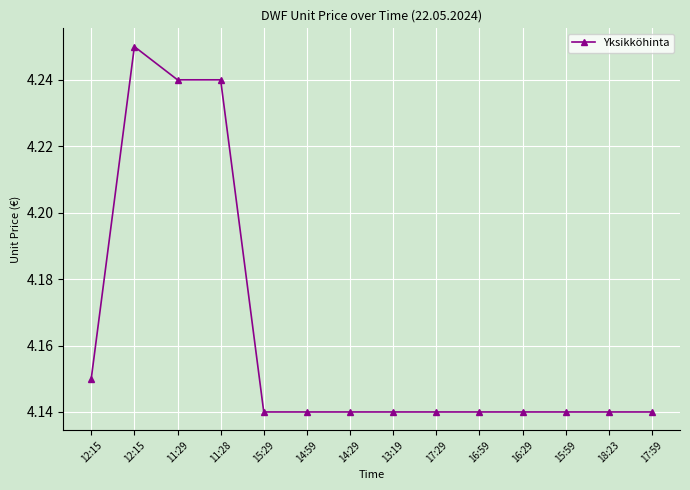

Count the number of categories in the chart.

14